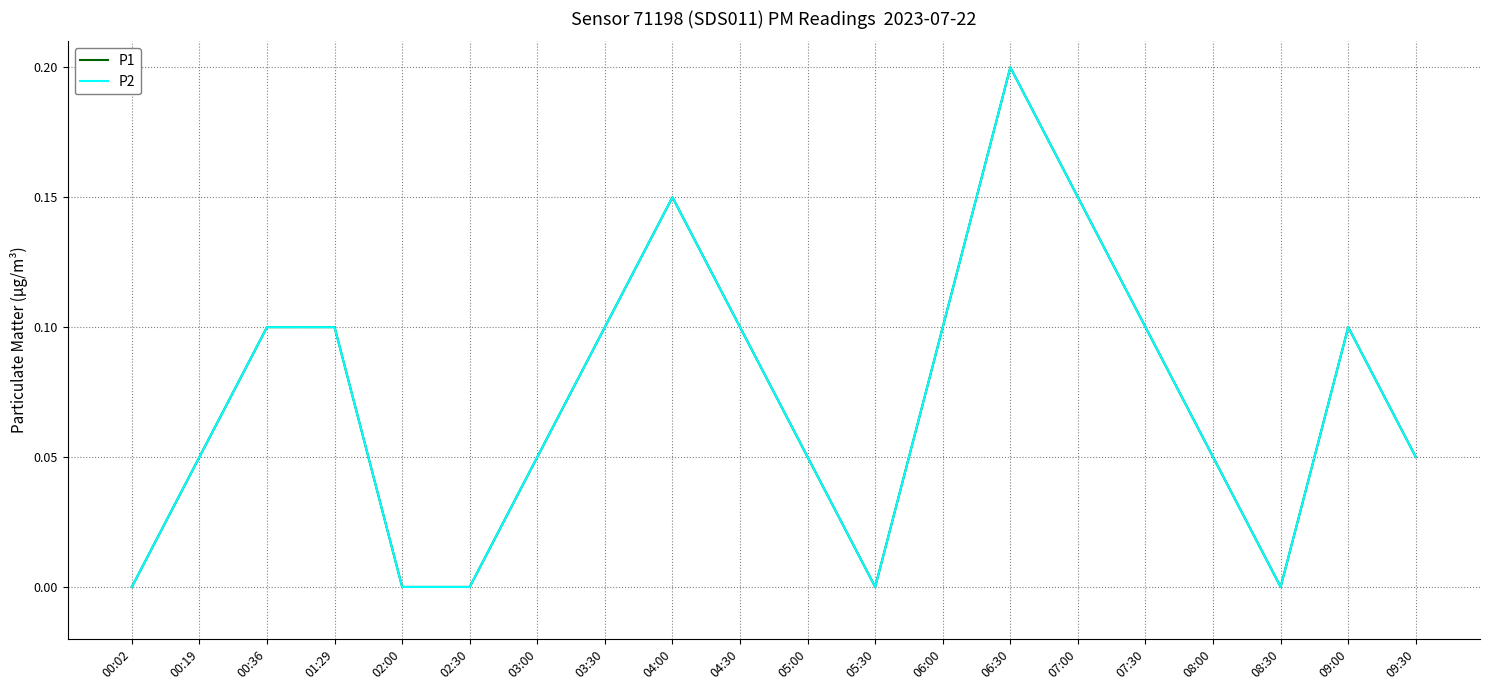

Does the chart display data point markers on the line(s)?

No